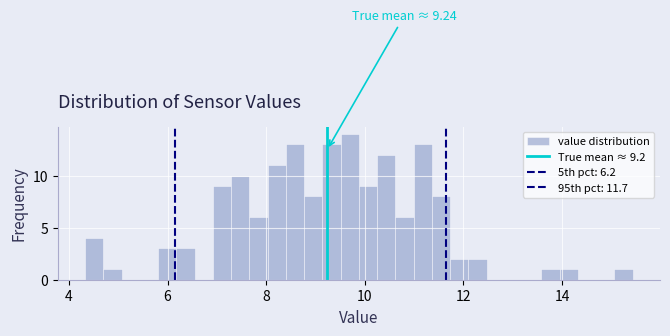

Around what value on the x-axis is the tallest bar? Give the approximate position of its centre, as read against the axis.

9.6